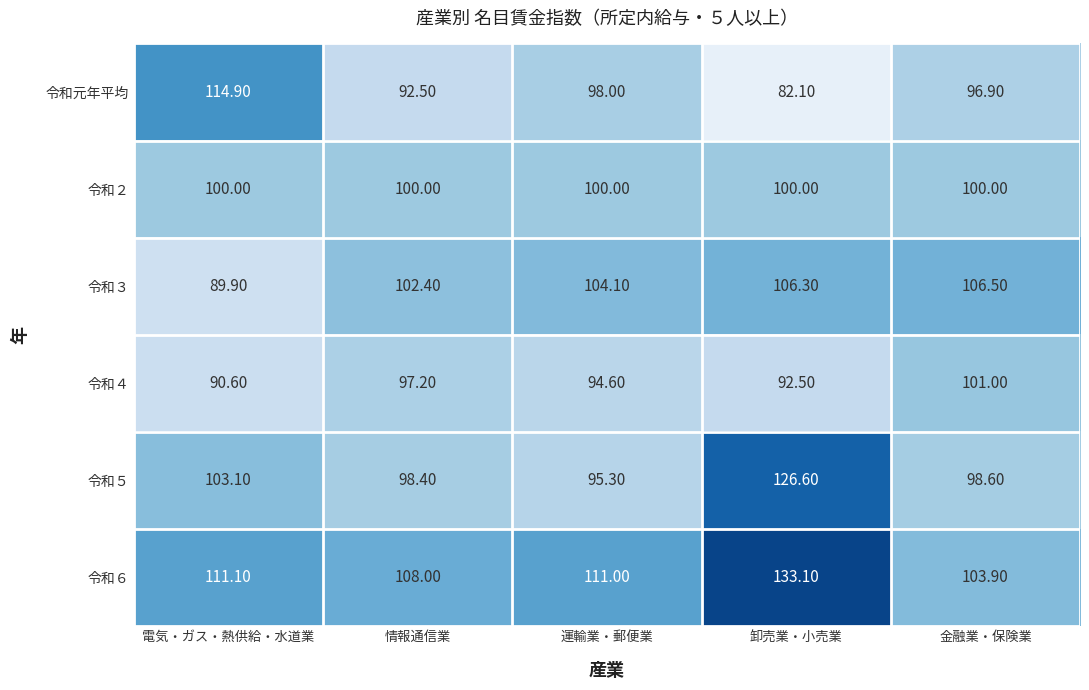

List the series in order of their peak value, highest first.

令和６, 令和５, 令和元年平均, 令和３, 令和４, 令和２